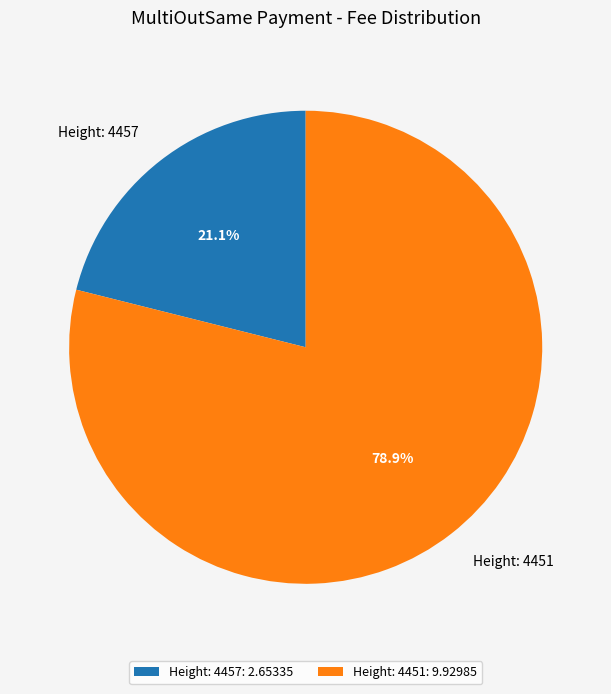

To the nearest percent, what is the difference between the largest and smallest slice percentages?

58%